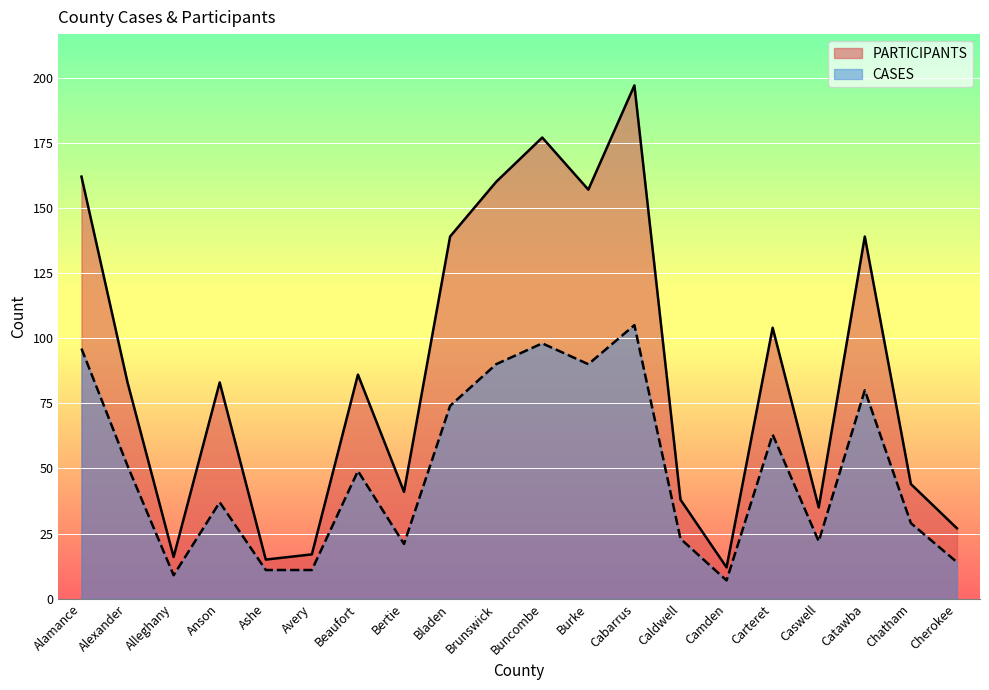

List the series in order of their peak value, lowest first.

CASES, PARTICIPANTS